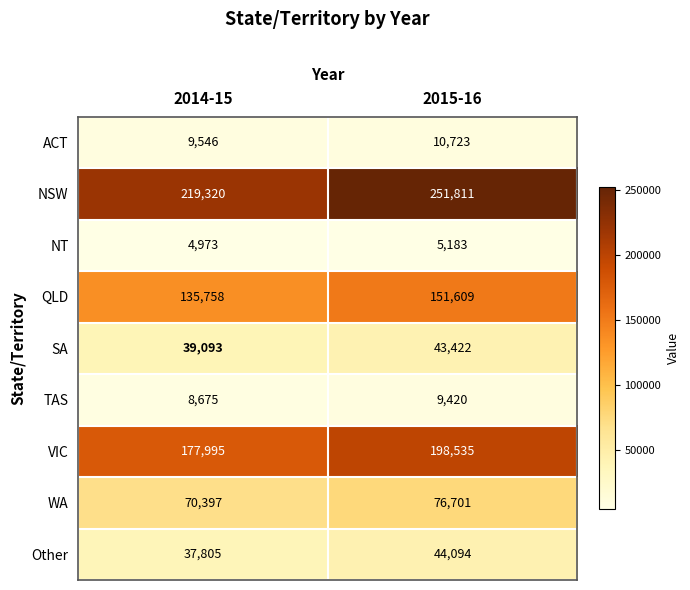

Which series has the largest total across all categories?

NSW